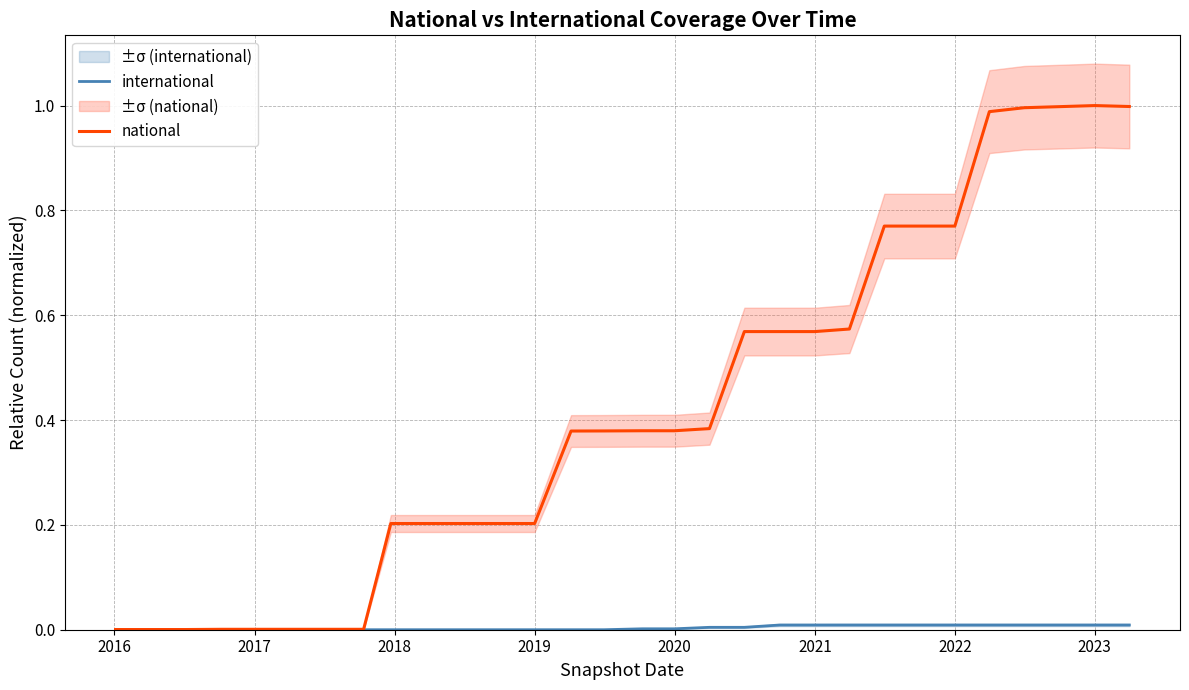

At how many categories does at least one series exceed 0?

30